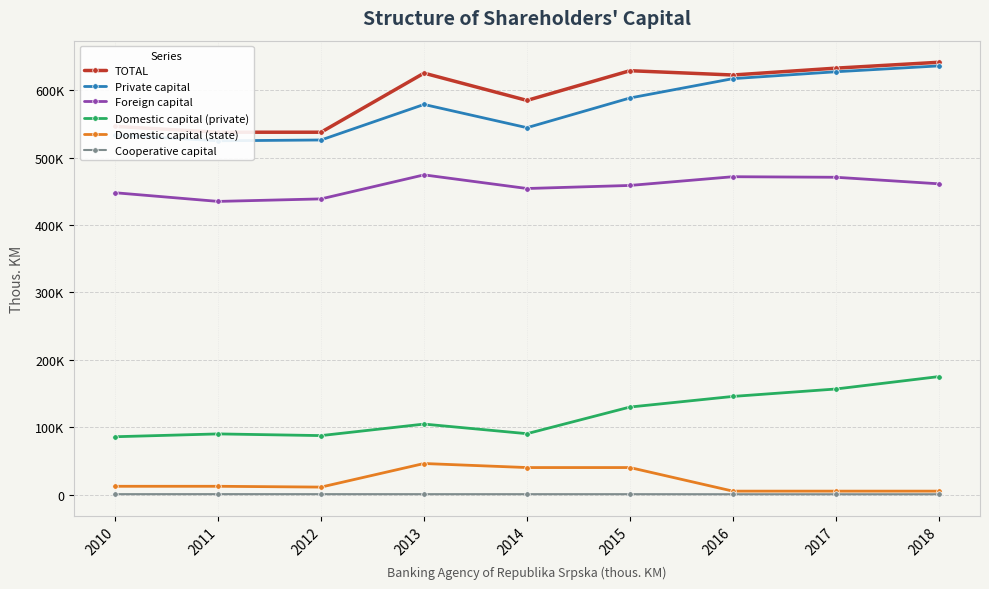

What are all the series names shown in the legend?

TOTAL, Private capital, Foreign capital, Domestic capital (private), Domestic capital (state), Cooperative capital